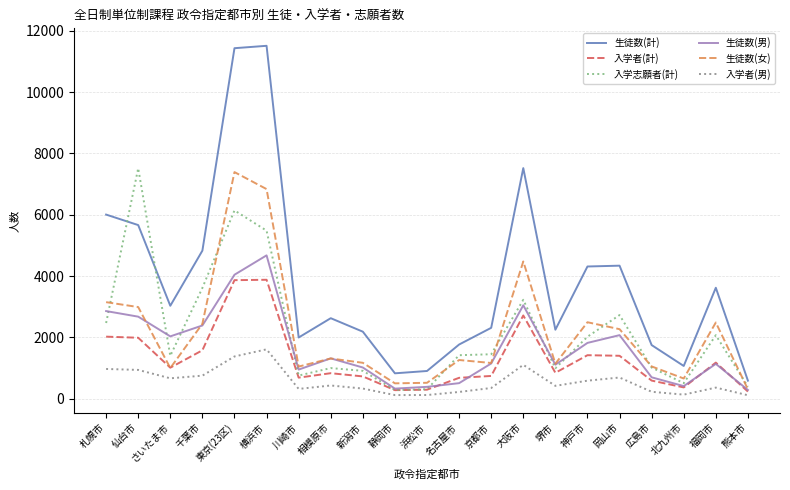

True or false: 生徒数(計) has a value of 4768 at 大阪市.

False